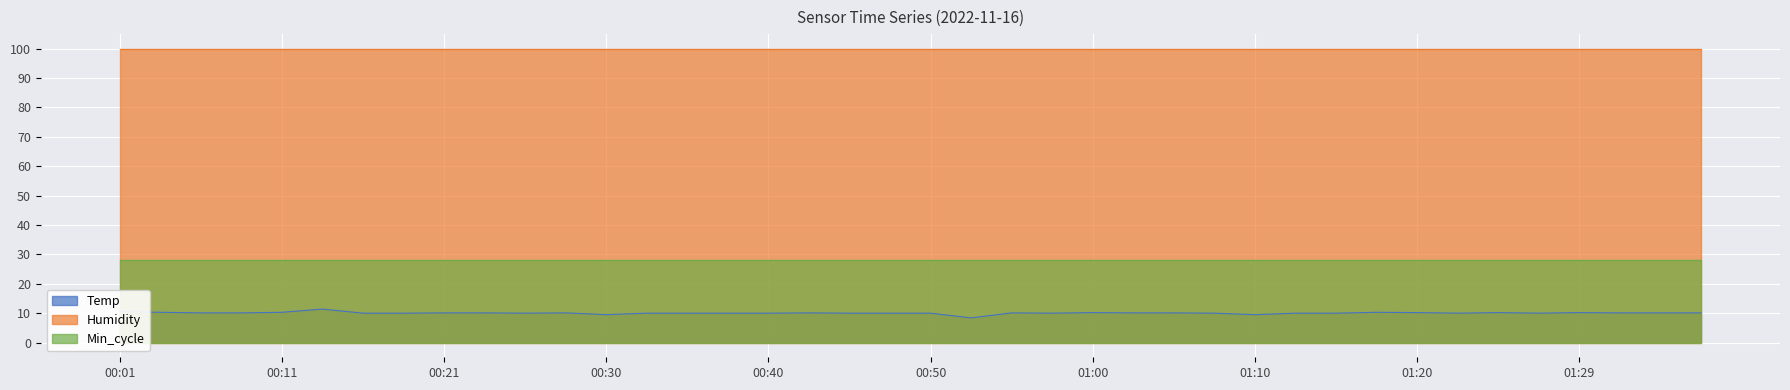

Which series has the widest spread of values?

Temp